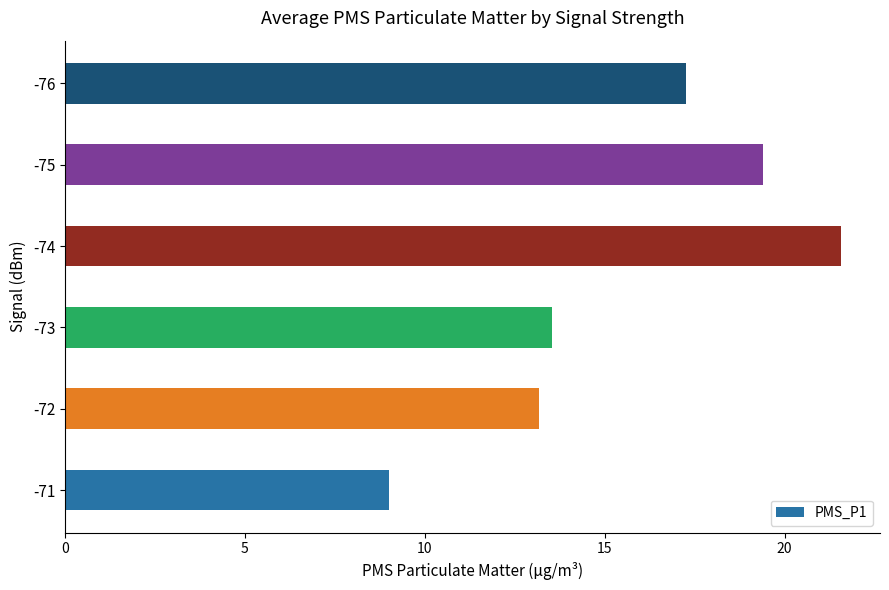

Rank the categories by value from lowest to highest.

-71, -72, -73, -76, -75, -74